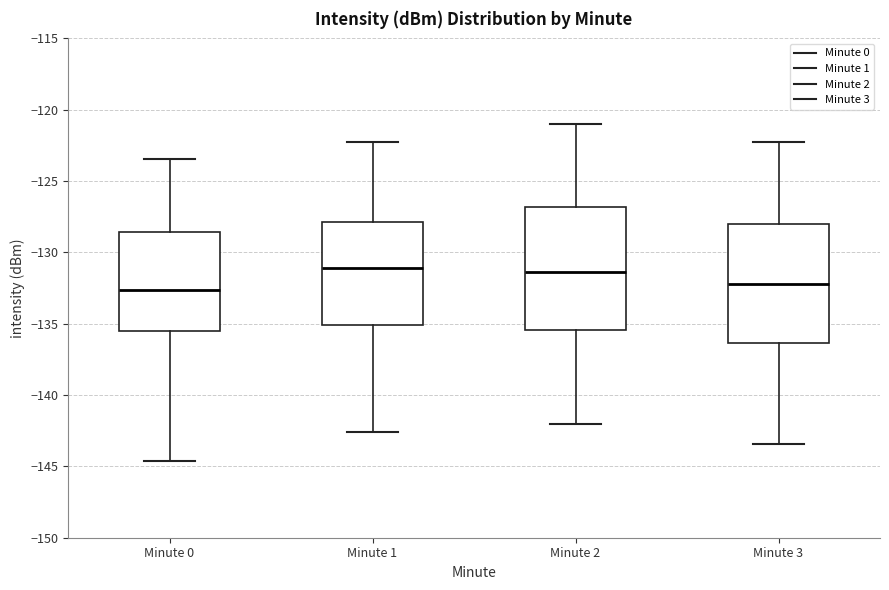

Reading left to right, read every box against the y-axis: the position of its median line, the range the box covers, and the ends of its whiskers. The values are not printed on the chart, so give them approximately, as read against the axis.

Minute 0: median -132.5, box -135.5 to -128.5, whiskers -144.5 to -123.5
Minute 1: median -131.0, box -135.0 to -128.0, whiskers -142.5 to -122.5
Minute 2: median -131.5, box -135.5 to -127.0, whiskers -142.0 to -121.0
Minute 3: median -132.0, box -136.5 to -128.0, whiskers -143.5 to -122.0